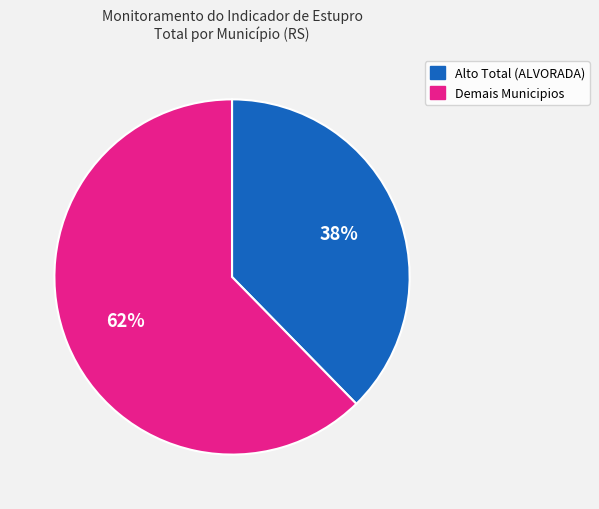

Between Demais Municipios and Alto Total (ALVORADA), which is larger?

Demais Municipios